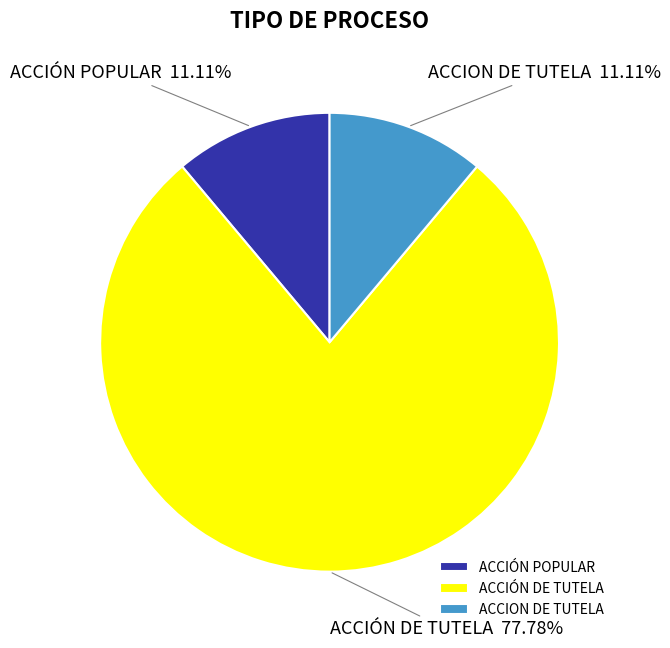

Count the number of slices in the pie.

3